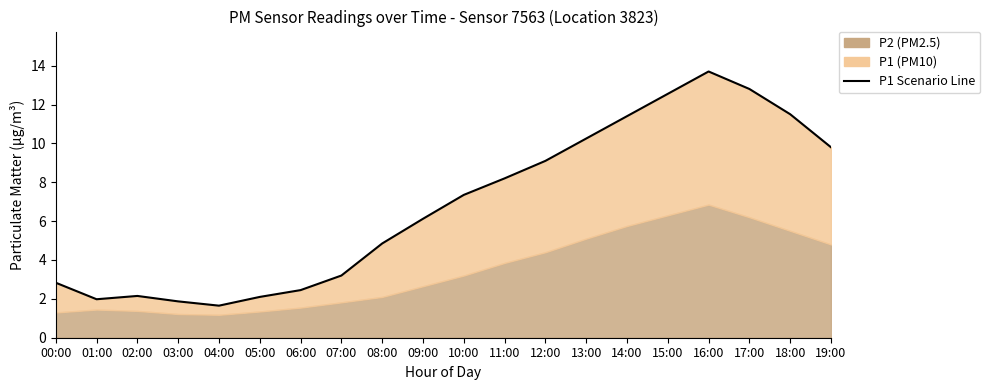

The value at 06:00 is 2.5. True or false?

True